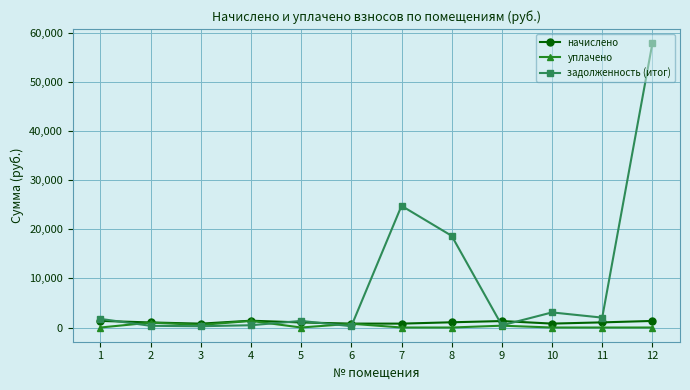

What is the difference between the highest and lowest values at 1?

1754.9